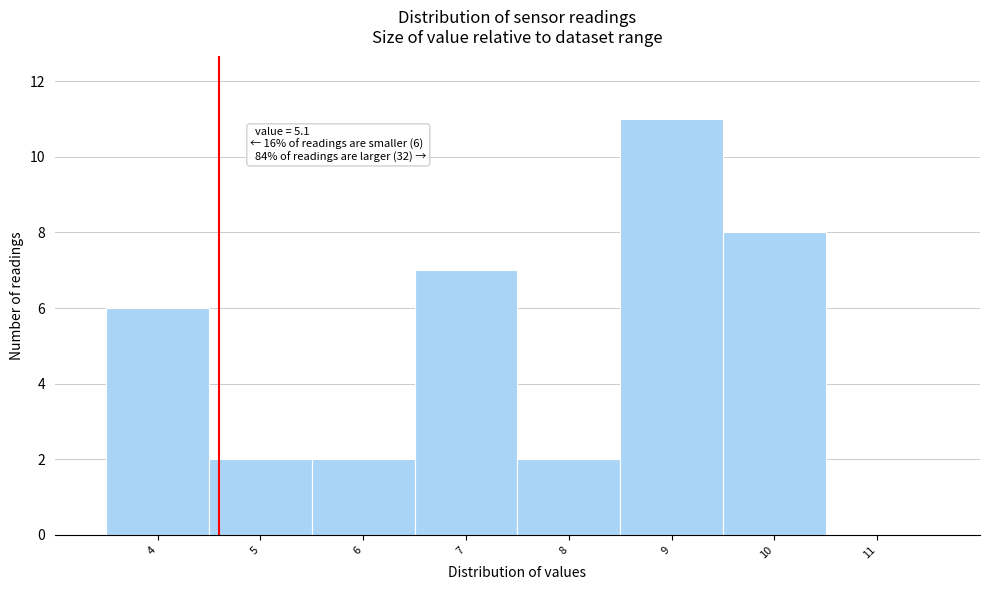

Reading left to right, what are all the values shown in this chart?

4=6	5=2	6=2	7=7	8=2	9=11	10=8	11=0